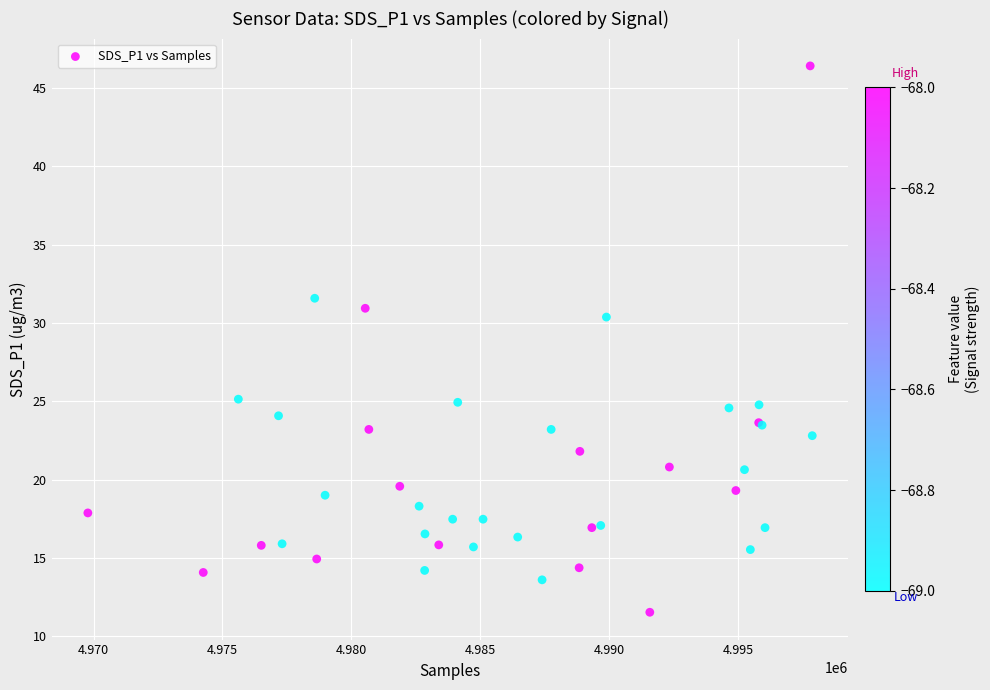

What Y value in the scatter plot is closest to 28?

30.4